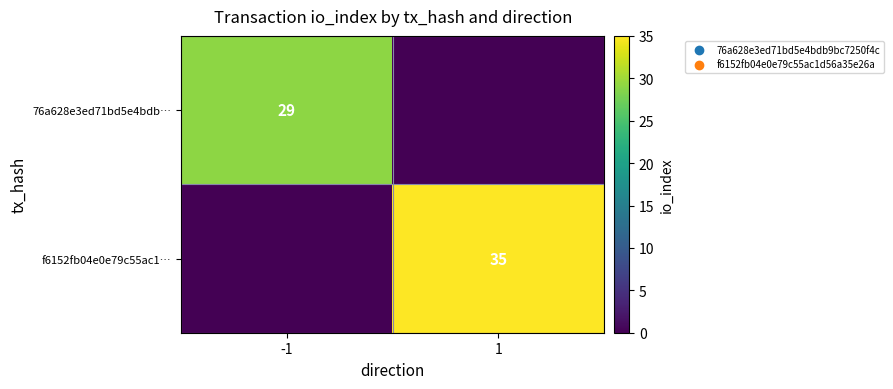

Is the value of 76a628e3ed71bd5e4bdb… at -1 greater than the value of f6152fb04e0e79c55ac1… at 1?

No